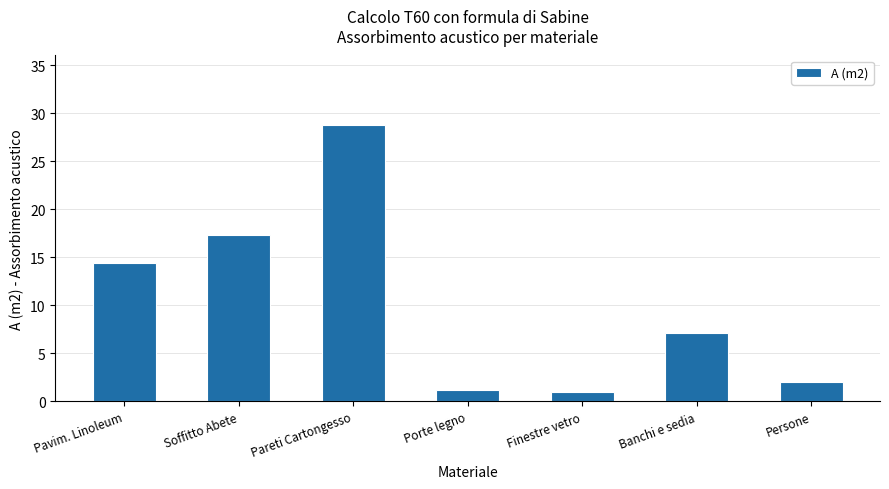

How many values are below 7?

3